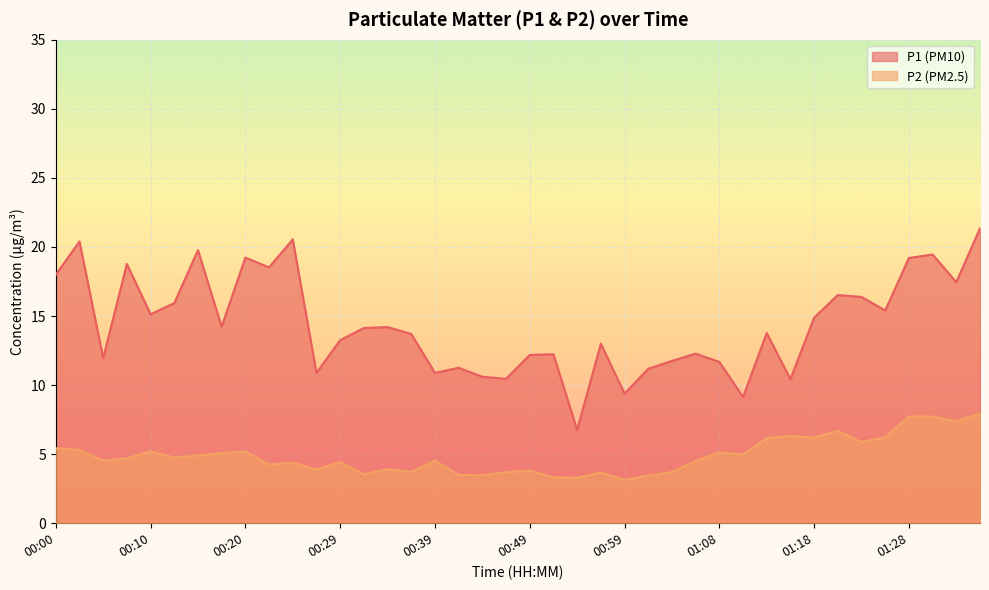

What is the total value across all series at 01:01?

14.6